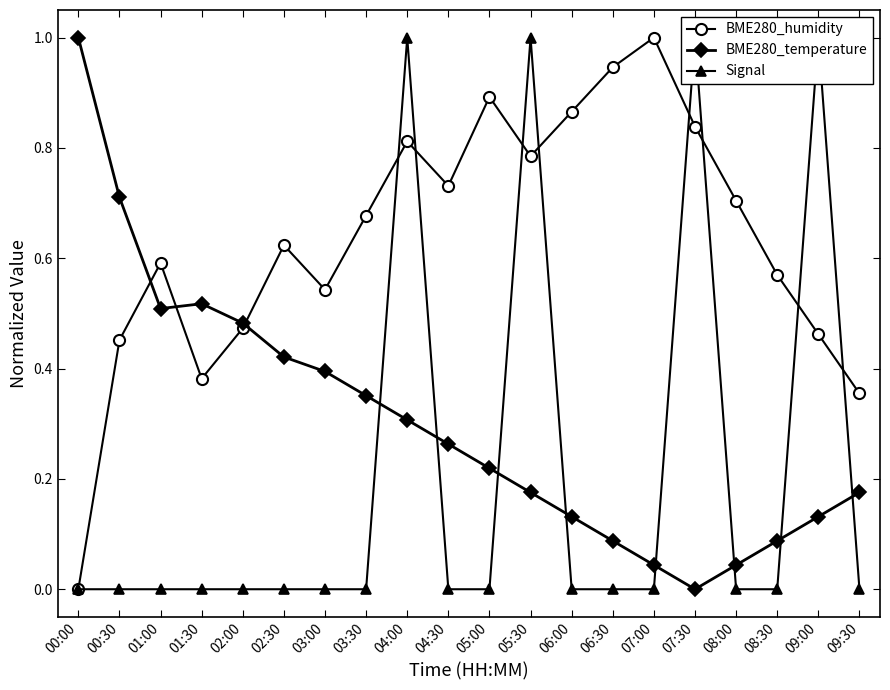

List the series in order of their peak value, highest first.

BME280_humidity, BME280_temperature, Signal